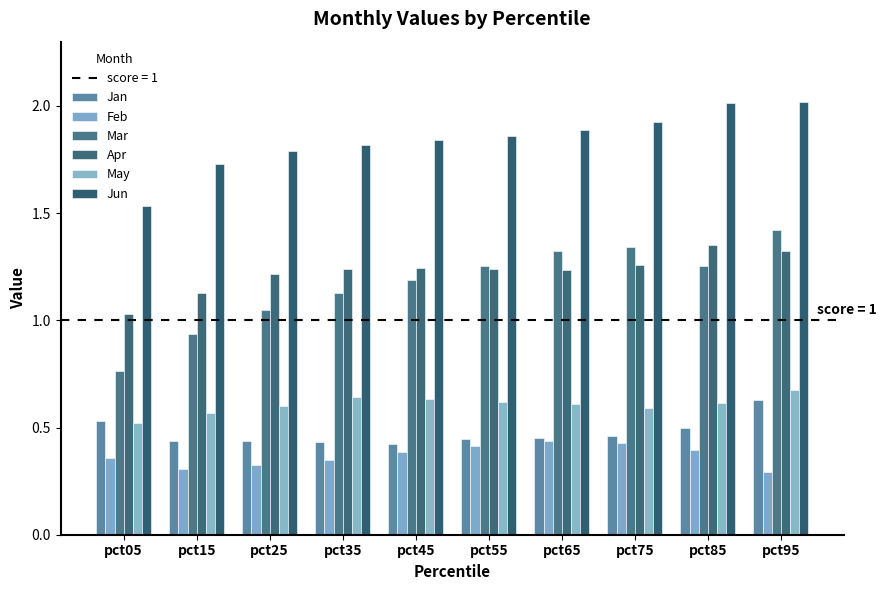

How many distinct data groups are displayed?

6